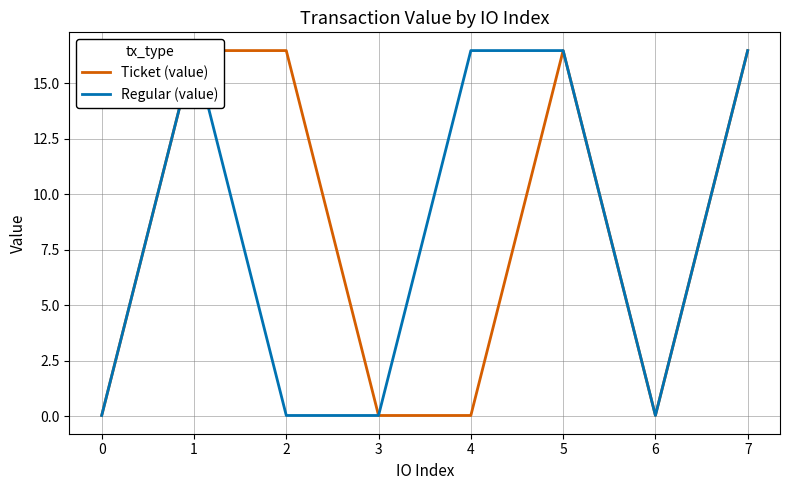

How many series are shown in this chart?

2